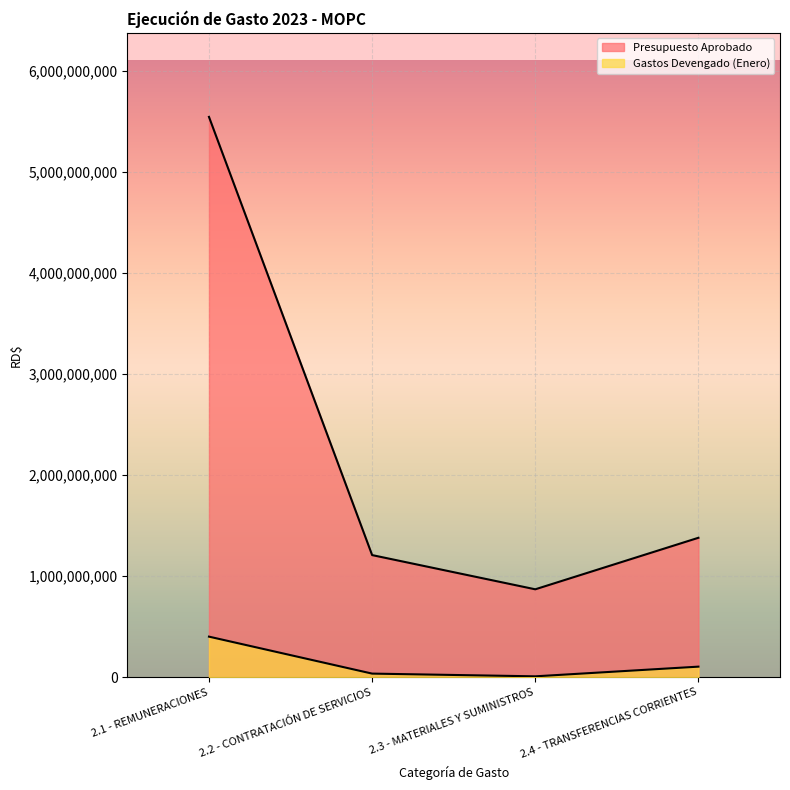

Reading left to right, list all the values displayed in this chart.

Presupuesto Aprobado: 2.1 - REMUNERACIONES=5542107522.0	2.2 - CONTRATACIÓN DE SERVICIOS=1208357533.0	2.3 - MATERIALES Y SUMINISTROS=870003747.0	2.4 - TRANSFERENCIAS CORRIENTES=1379555976.0
Gastos Devengado (Enero): 2.1 - REMUNERACIONES=401877080.5	2.2 - CONTRATACIÓN DE SERVICIOS=36215895.7	2.3 - MATERIALES Y SUMINISTROS=9325164.3	2.4 - TRANSFERENCIAS CORRIENTES=105079391.3